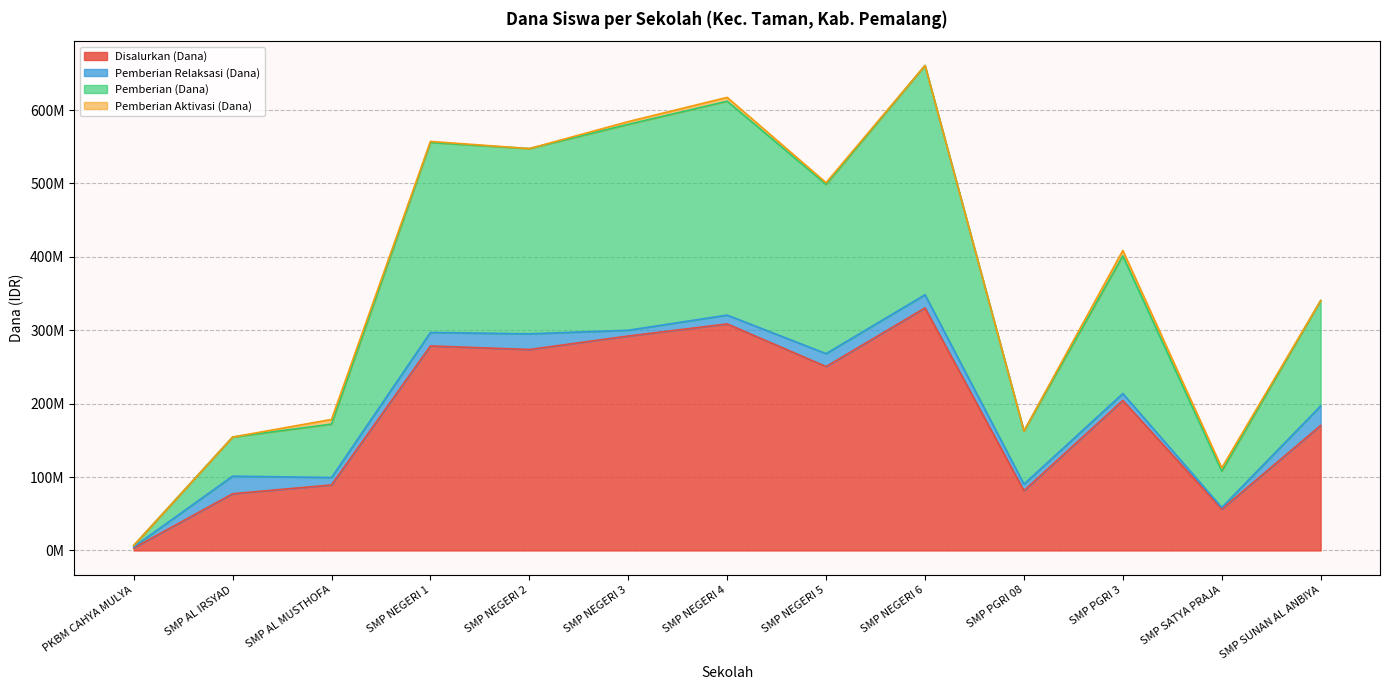

What are all the series names shown in the legend?

Disalurkan (Dana), Pemberian Relaksasi (Dana), Pemberian (Dana), Pemberian Aktivasi (Dana)